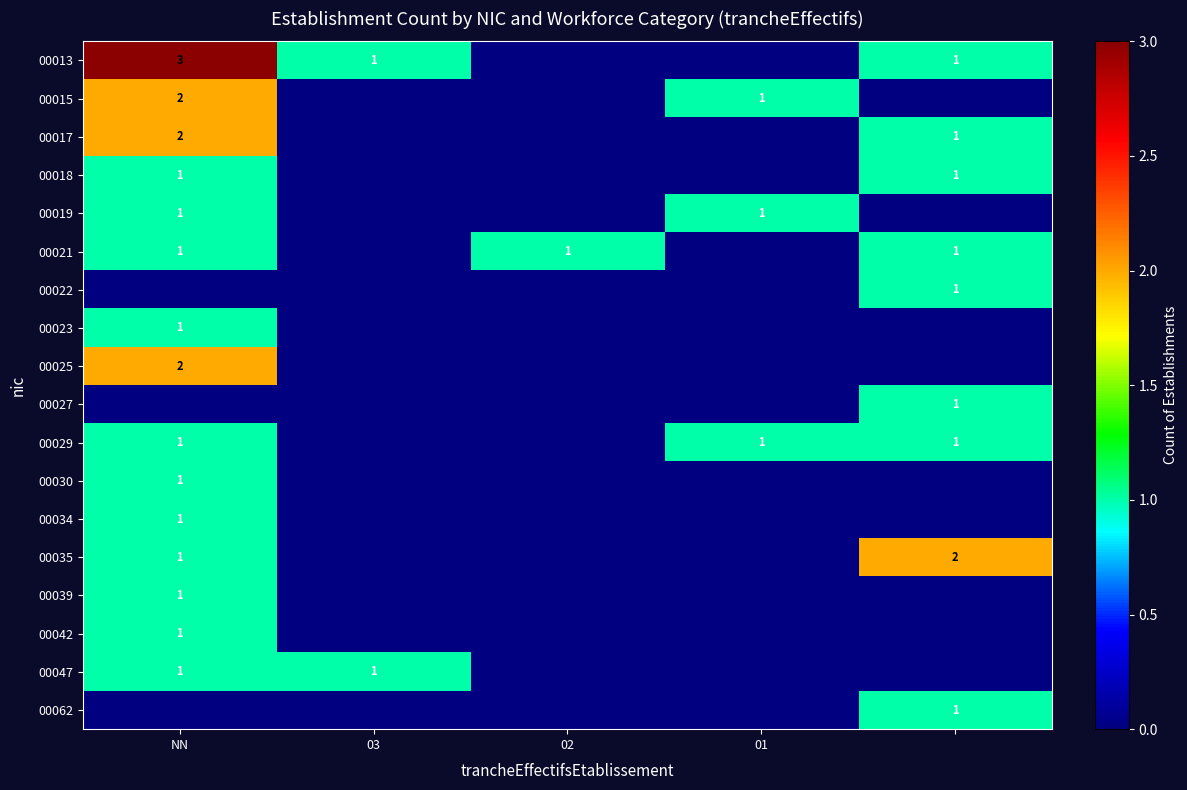

Is it true that 00013 equals 0 at 03?

False